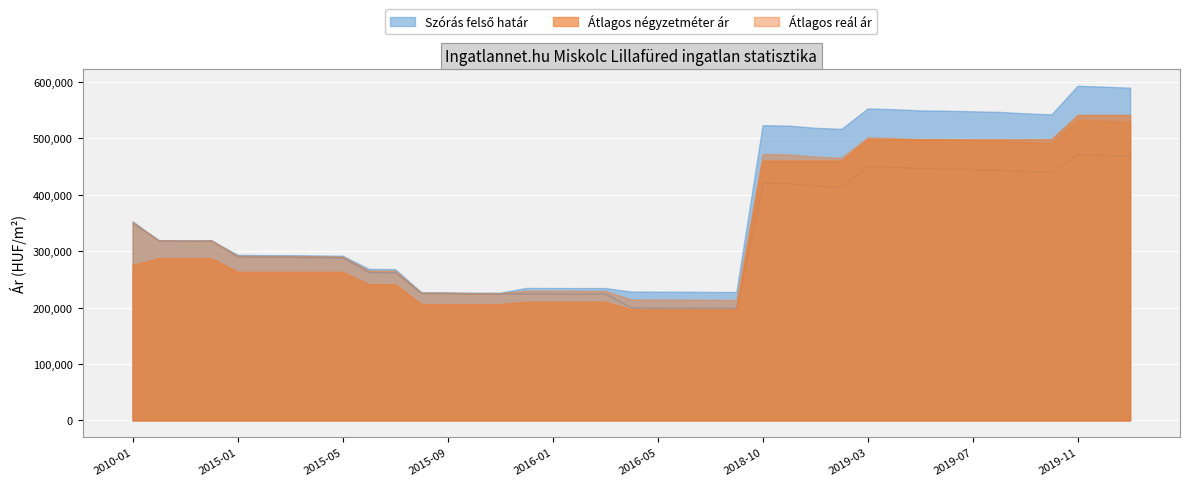

Count the number of categories in the chart.

39